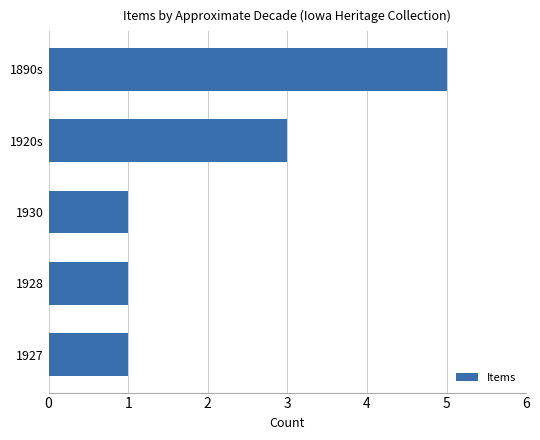

The value at 1928 is 1. True or false?

True